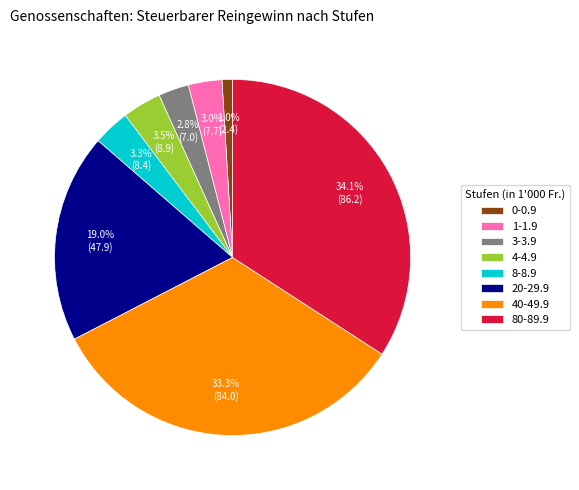

Which has a higher value, 3-3.9 or 4-4.9?

4-4.9